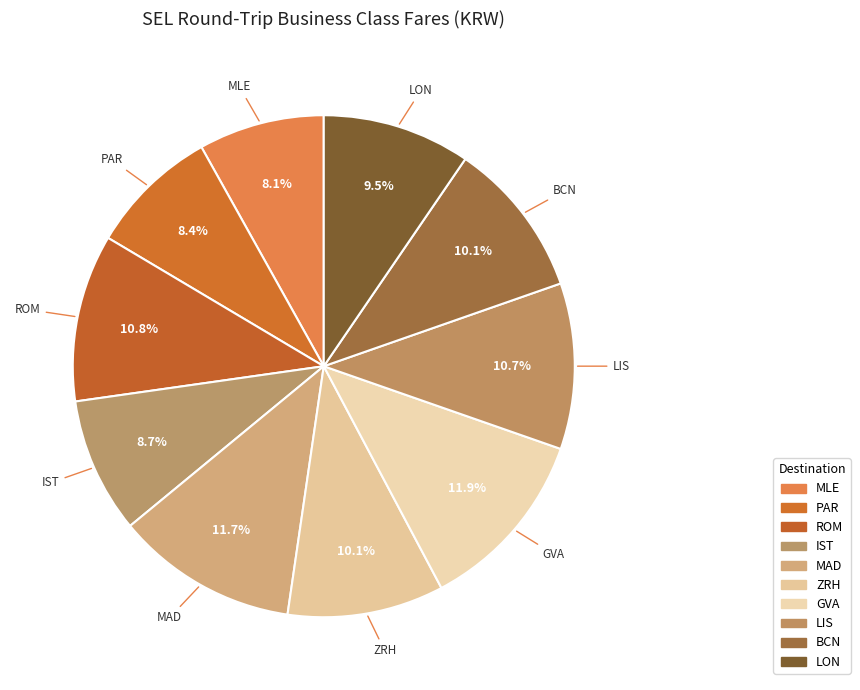

To the nearest percent, what is the combined percentage of LON and ROM?

20%